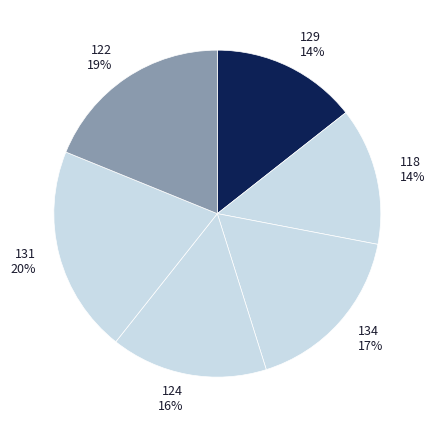

Which category has the biggest portion of the pie?

131